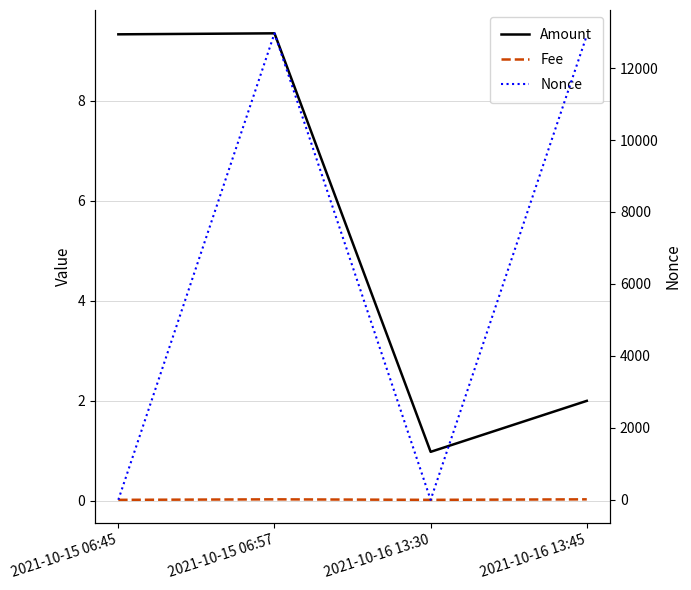

Reading left to right, extract all data points from this chart.

Amount: 2021-10-15 06:45=9.3	2021-10-15 06:57=9.4	2021-10-16 13:30=1.0	2021-10-16 13:45=2.0
Fee: 2021-10-15 06:45=0.0	2021-10-15 06:57=0.0	2021-10-16 13:30=0.0	2021-10-16 13:45=0.0
Nonce: 2021-10-15 06:45=1.0	2021-10-15 06:57=12965.0	2021-10-16 13:30=0.0	2021-10-16 13:45=12907.0